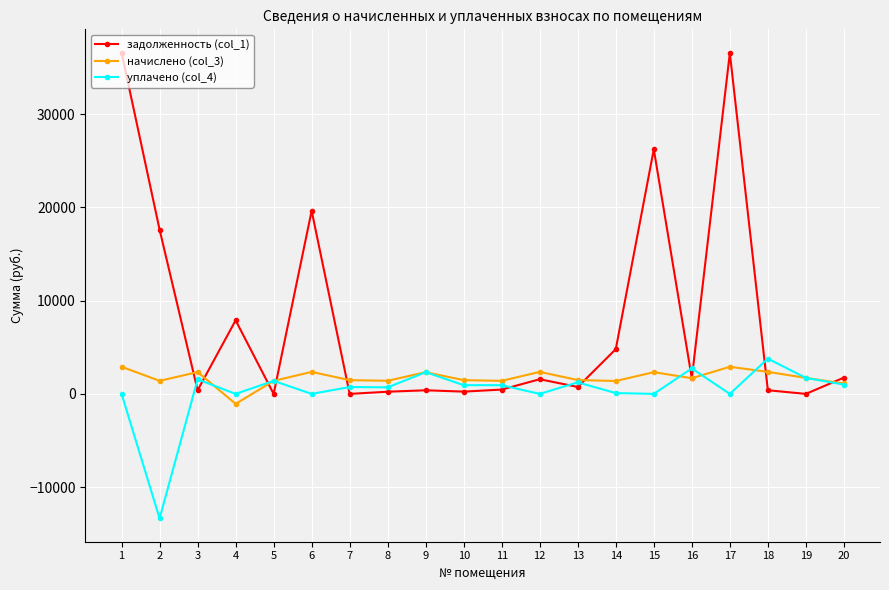

Is it true that задолженность (col_1) equals 742.2 at 13?

True